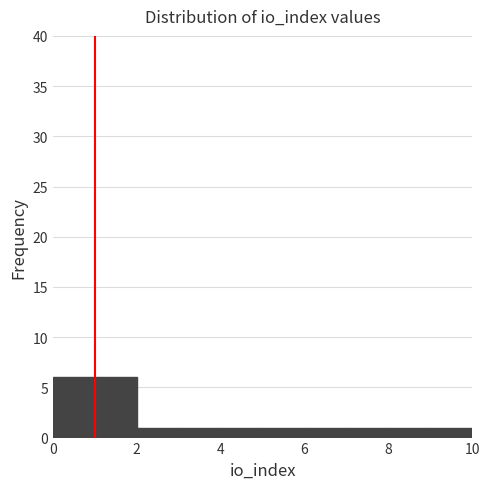

Reading left to right, list every bar in this chart as the range it spans on the x-axis followed by its height. The values are not printed on the chart, so give them approximately, as read against the axis.

0 to 1: 6
1 to 2: 6
2 to 3: 1
3 to 4: 1
4 to 5: 1
5 to 6: 1
6 to 7: 1
7 to 8: 1
8 to 9: 1
9 to 10: 1